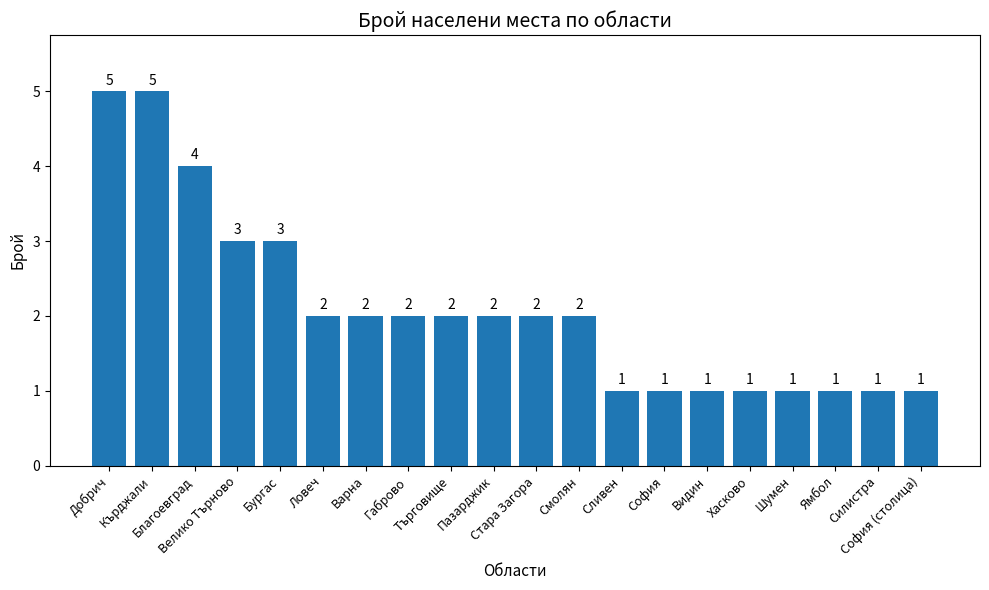

Where does the data first go above 2?

Добрич